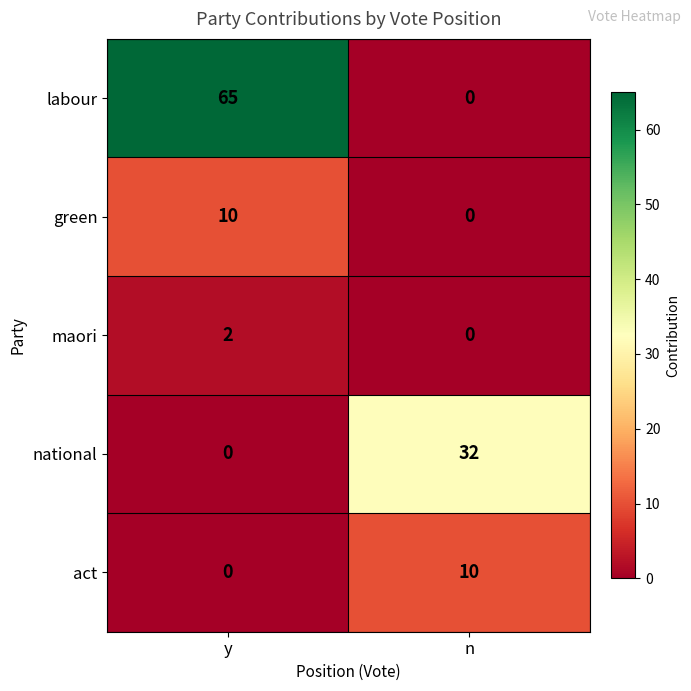

Where is act nearest to the value 5?

y